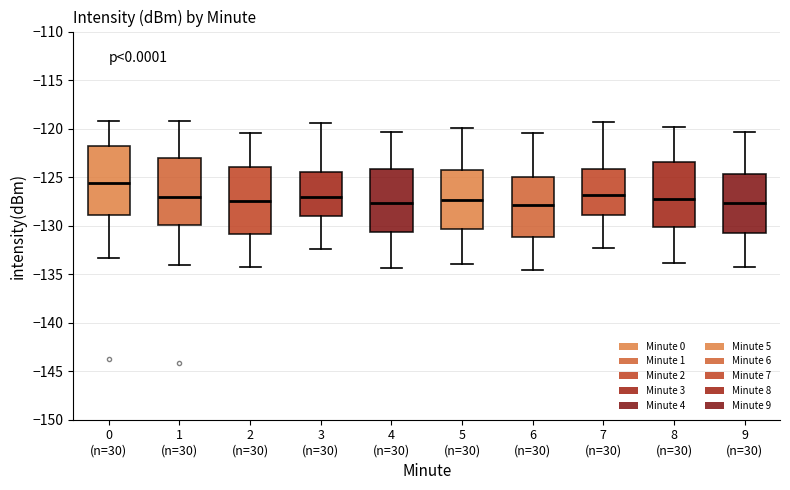

Where does the lower whisker of the box for 6 (n=30) end on the y-axis? The values are not printed on the chart, so give them approximately, as read against the axis.

-134.5